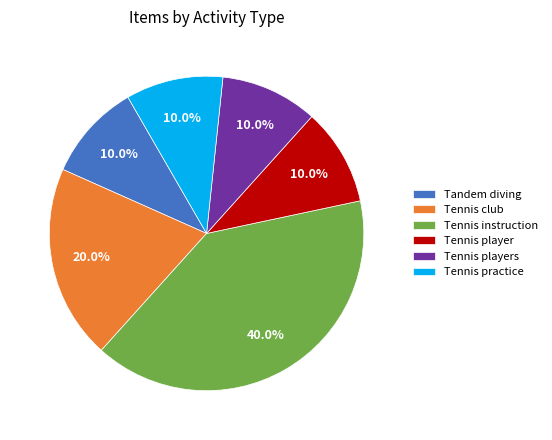

Which slice is the largest?

Tennis instruction